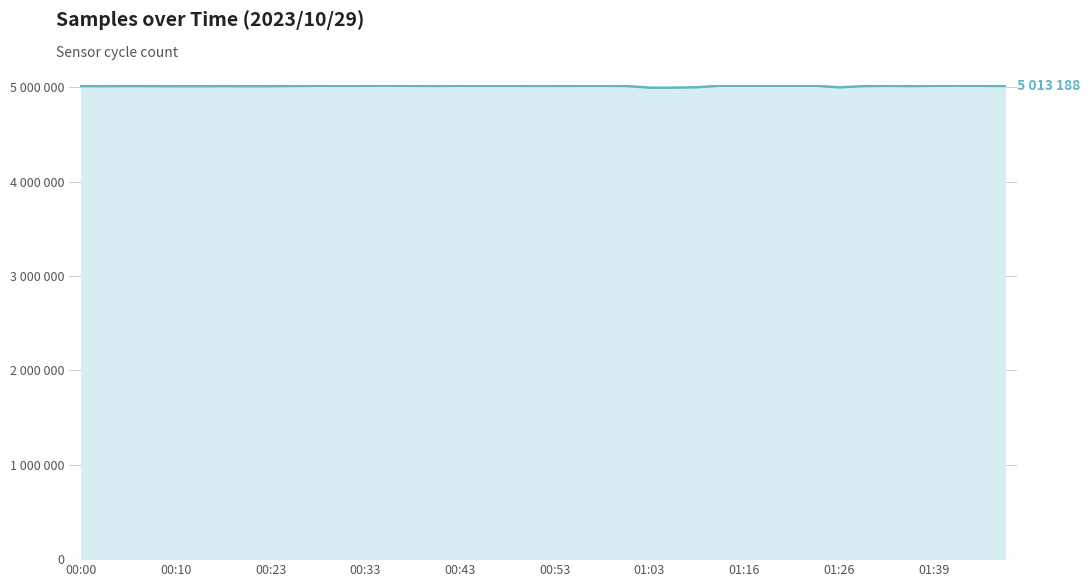

Does the chart display data point markers on the line(s)?

No